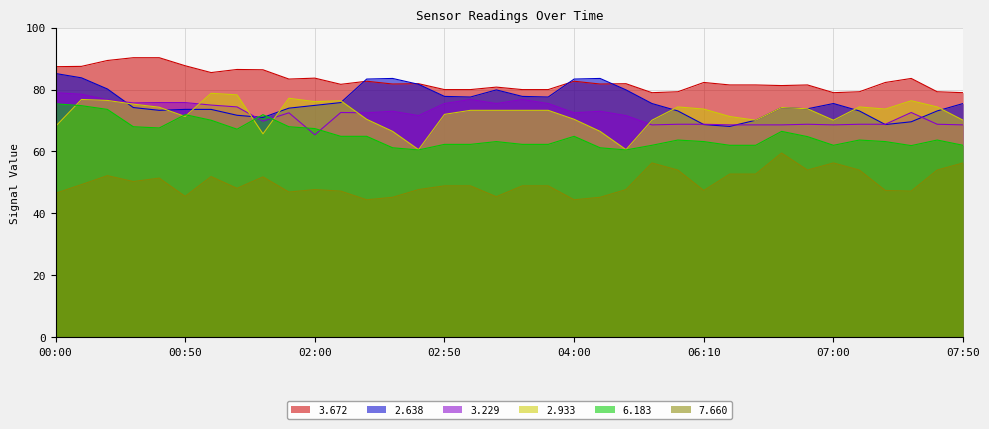

How many lines are shown in the chart?

6